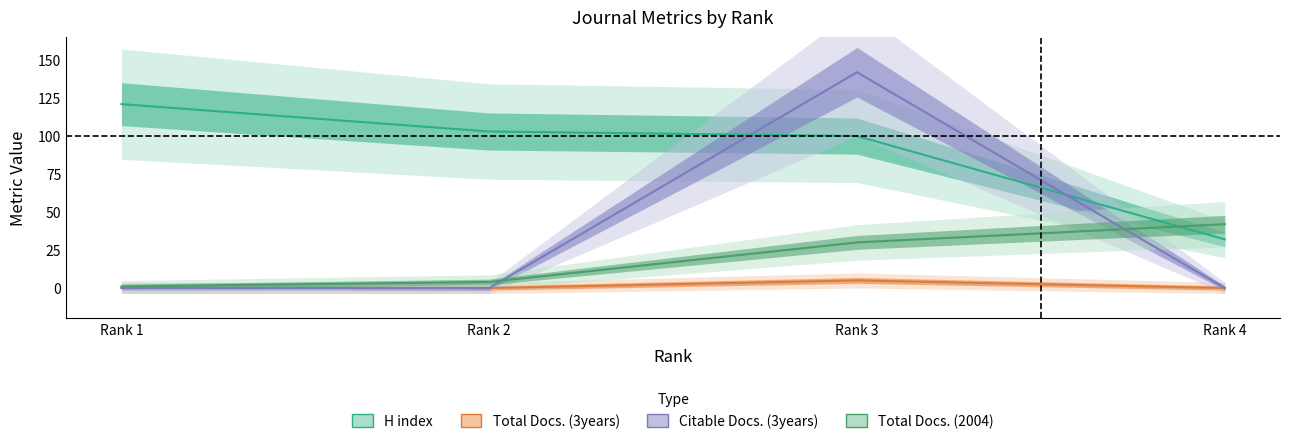

Which category has the highest value in the H index series?

Rank 1